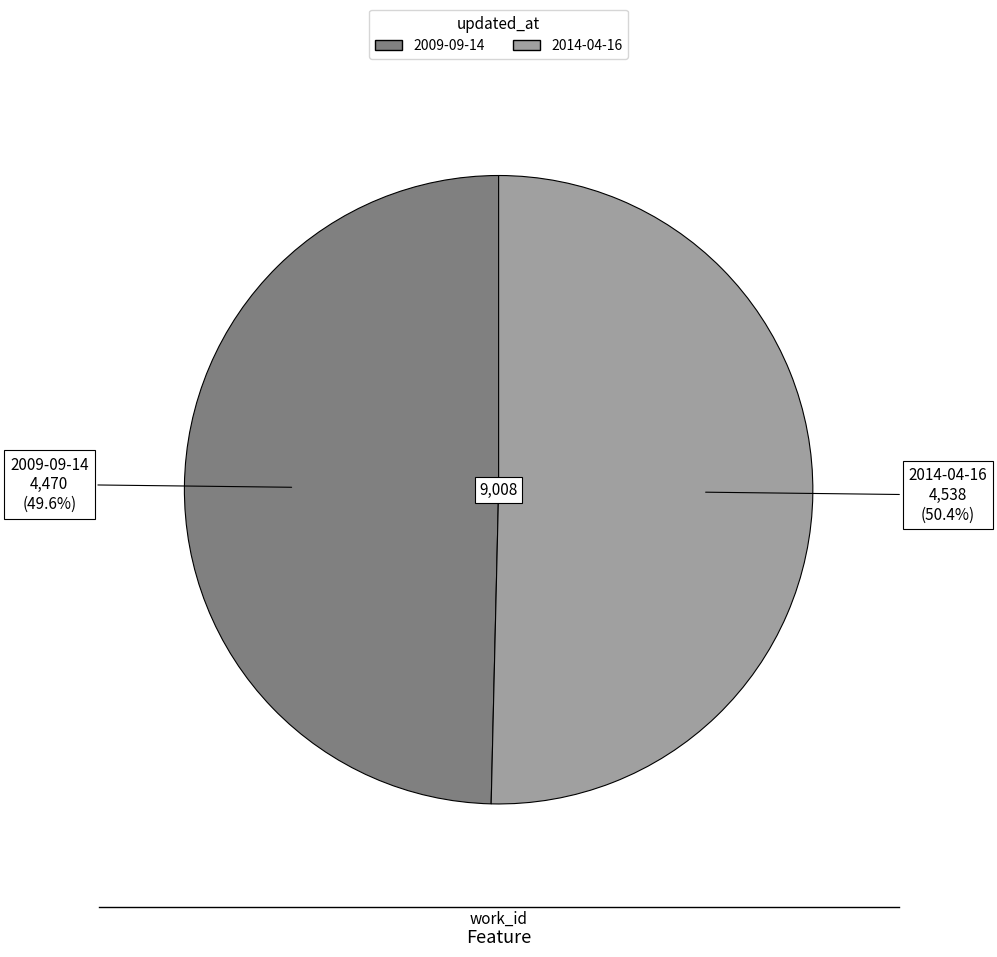

To the nearest percent, what is the difference between the largest and smallest slice percentages?

1%